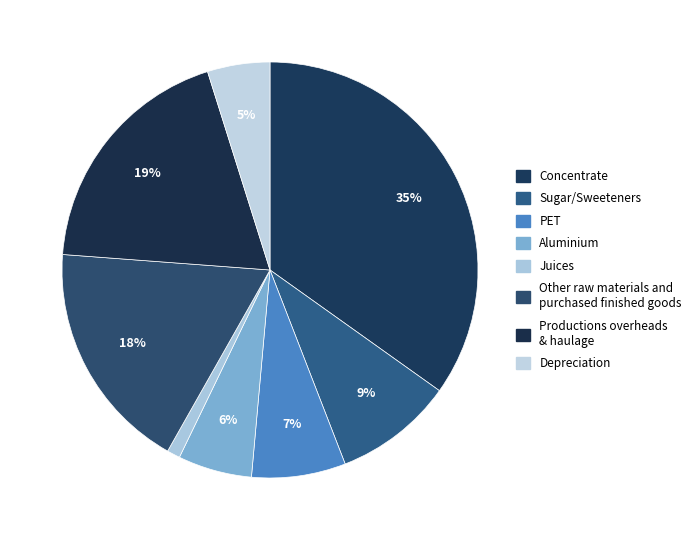

How many segments does this pie chart have?

8